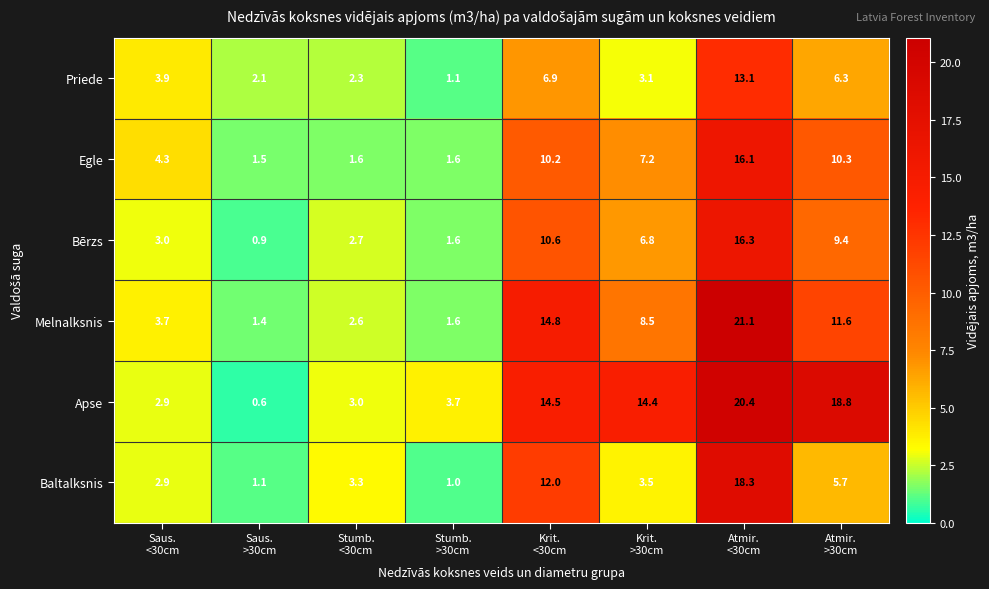

Which series has the largest total across all categories?

Apse